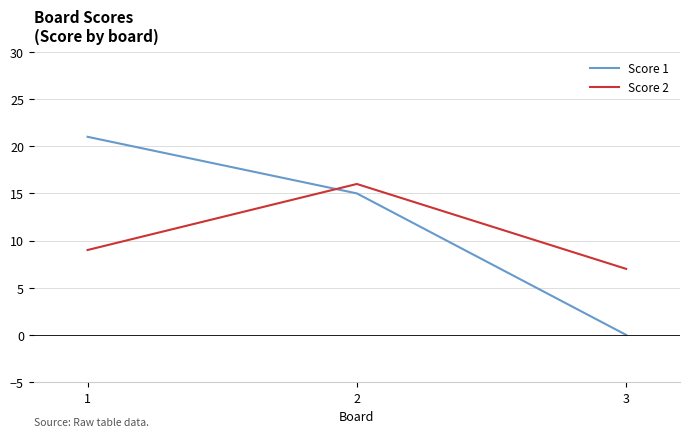

Reading left to right, transcribe all the data shown in this chart.

Score 1: 21	15	0
Score 2: 9	16	7